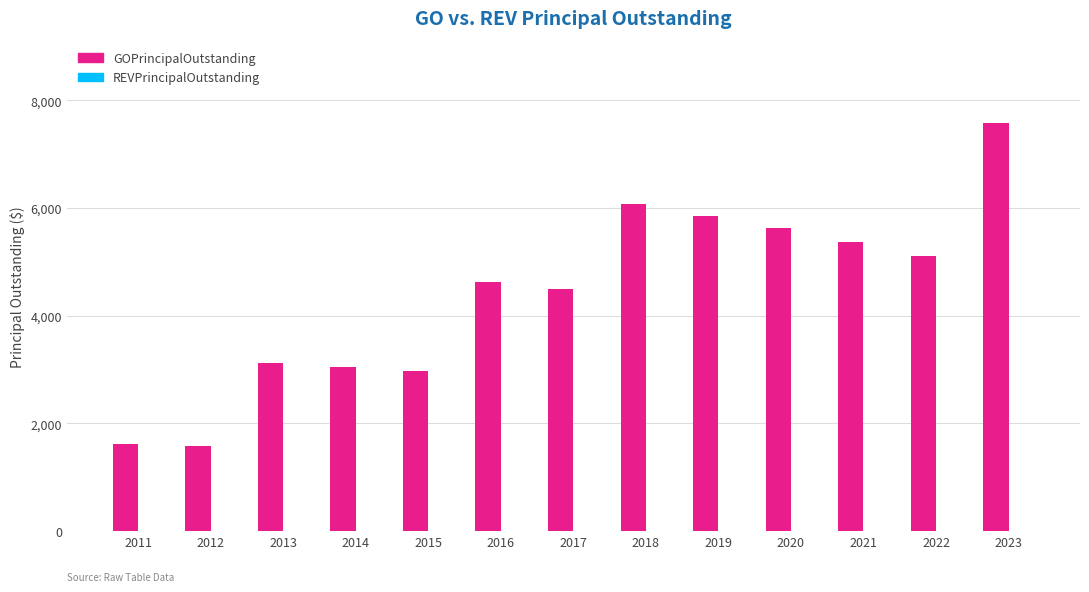

Are the bars horizontal?

No